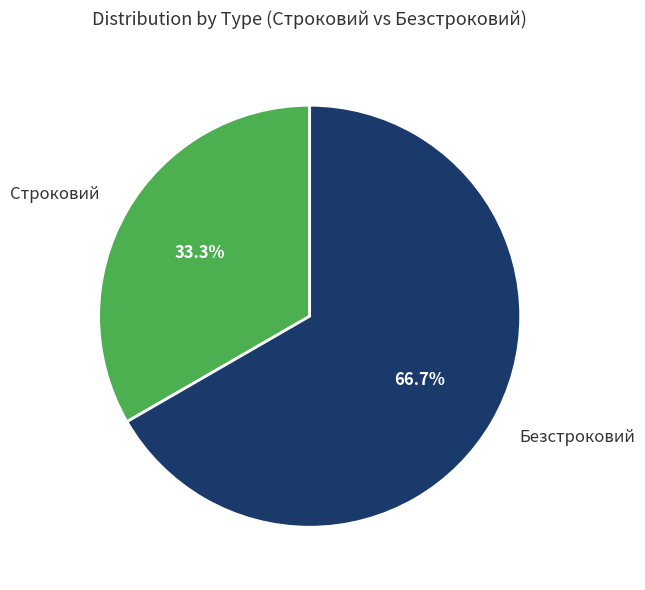

Which category has the smallest portion of the pie?

Строковий